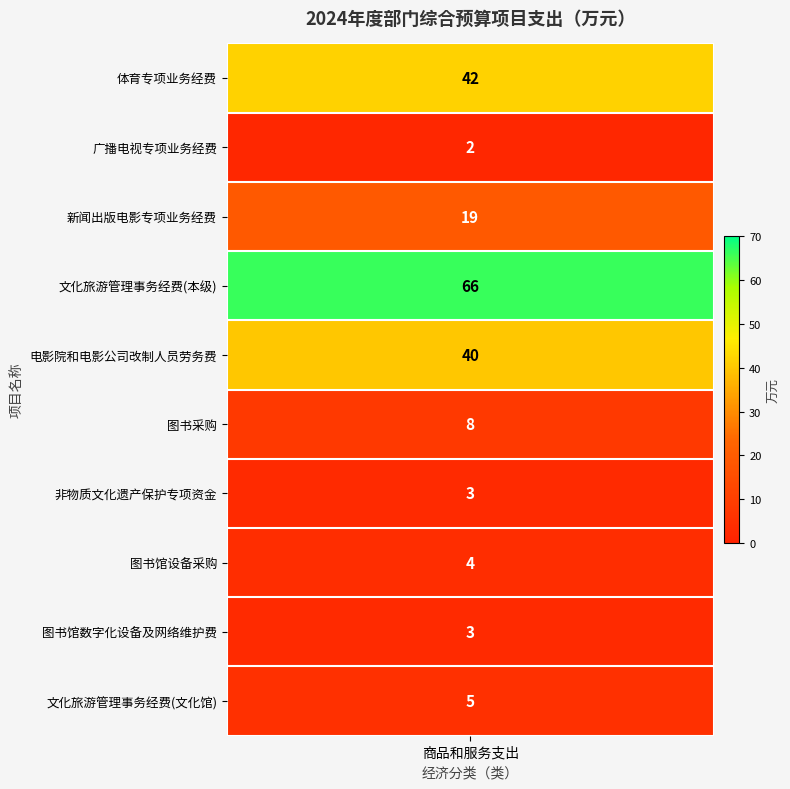

The value at 1 is 1. True or false?

False